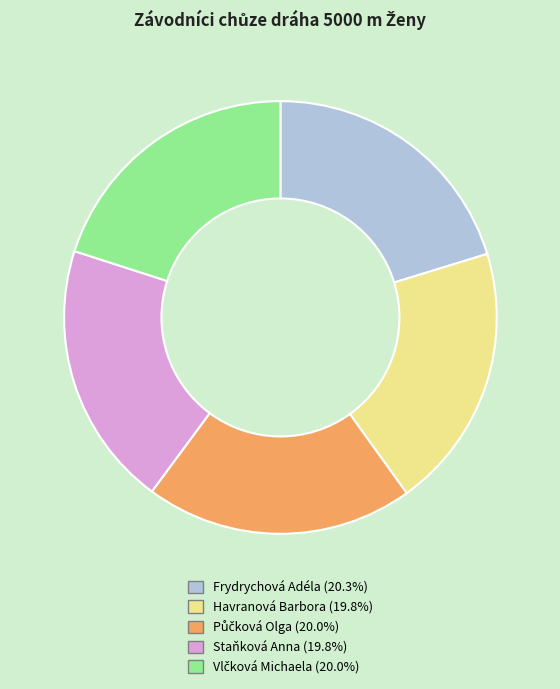

Does Frydrychová Adéla represent more than half of the total?

No